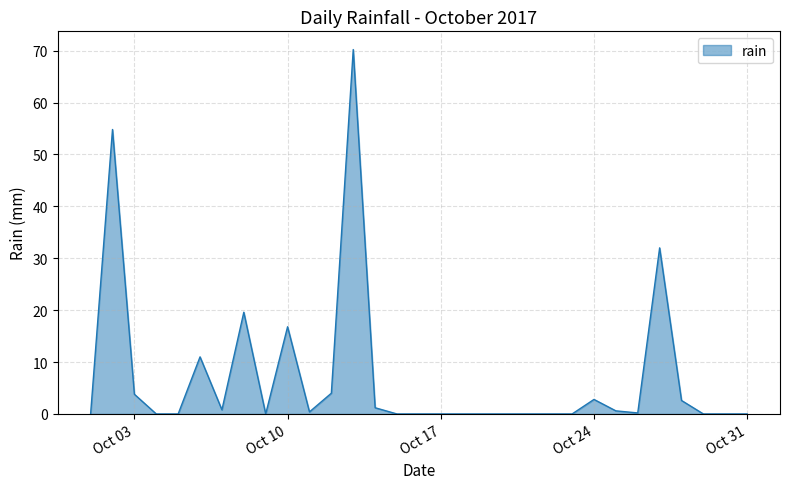

What is the greatest value displayed?

70.2